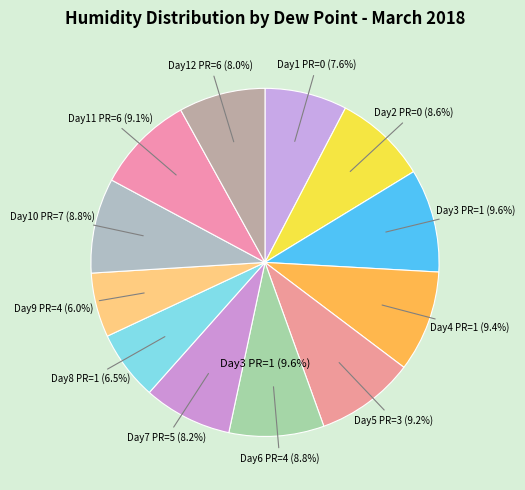

Do 1 (66%) and 1 (98%) together represent more than half of the pie?

No